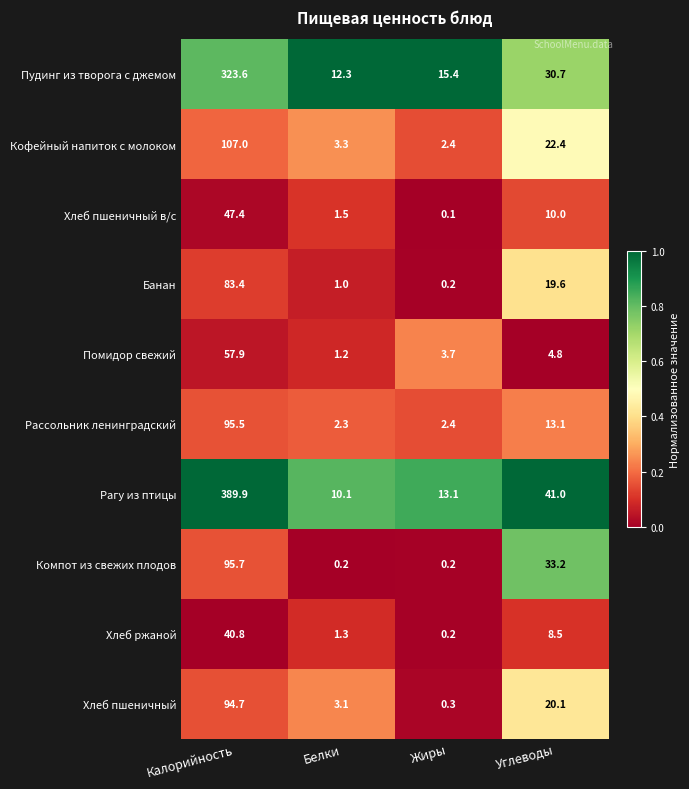

The value of Банан at Калорийность is 83.4. True or false?

True